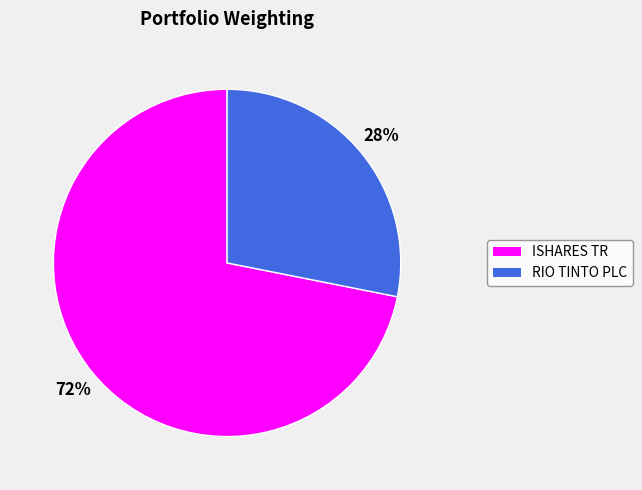

What is the ratio of the value at ISHARES TR to the value at RIO TINTO PLC?

2.6